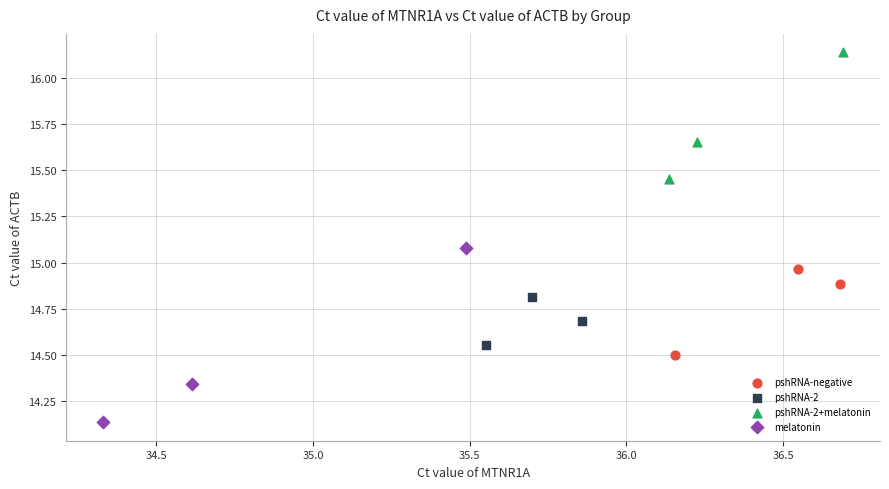

Which series has the largest Y range (max minus min)?

melatonin